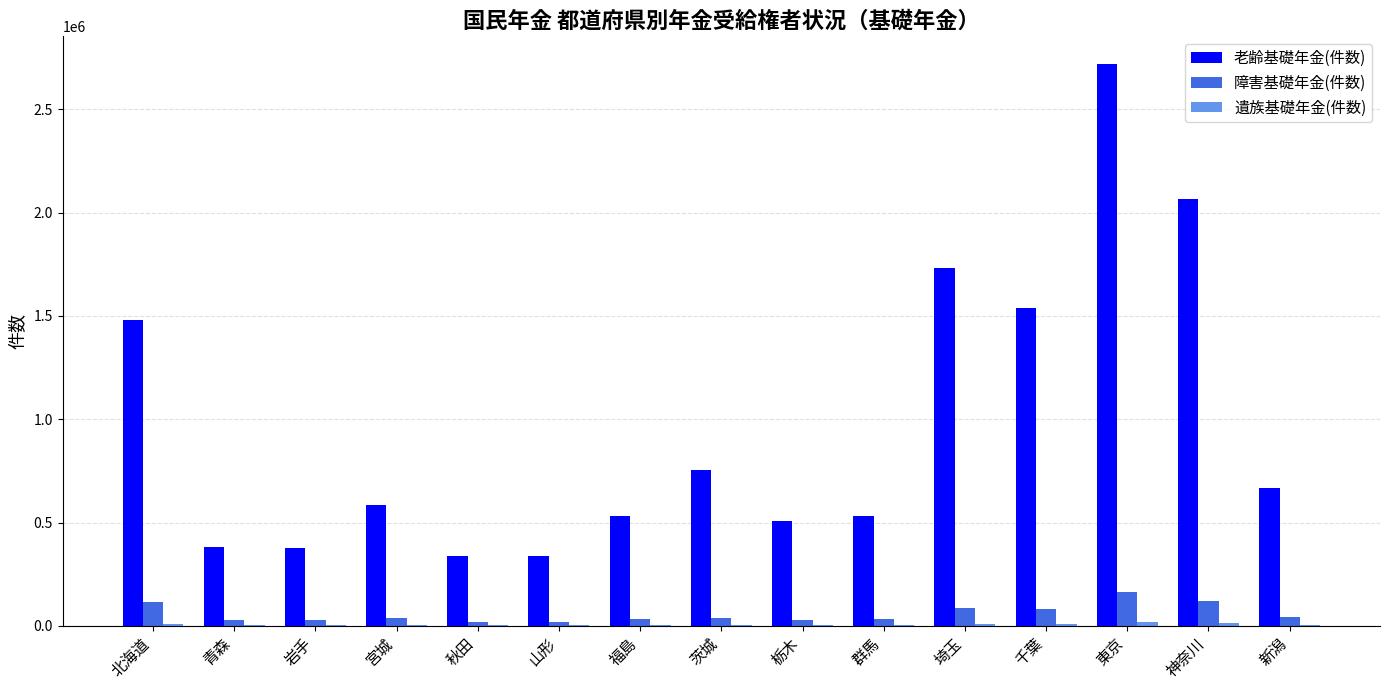

Does the chart contain stacked bars?

No